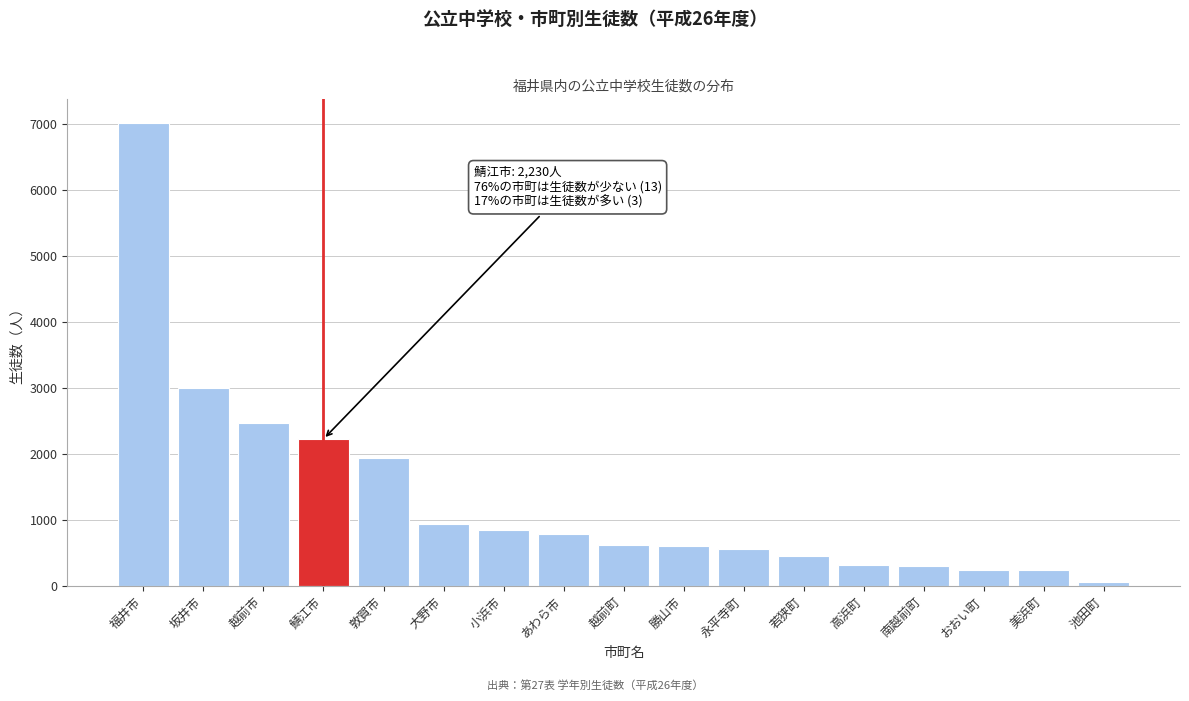

What is the ratio of the value at 小浜市 to the value at 敦賀市?

0.4